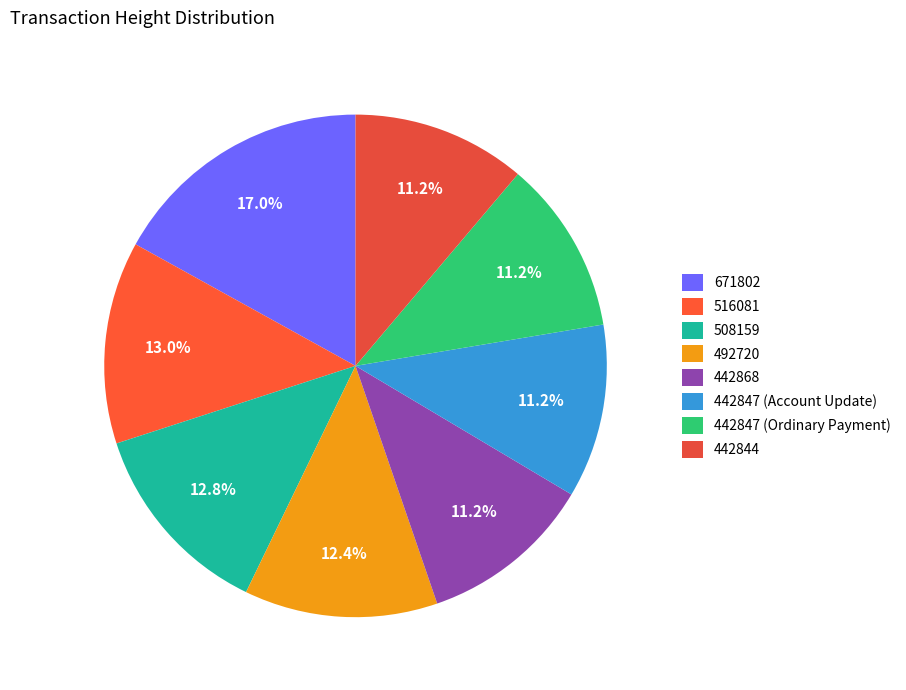

Is the sum of 671802 and 492720 greater than half?

No